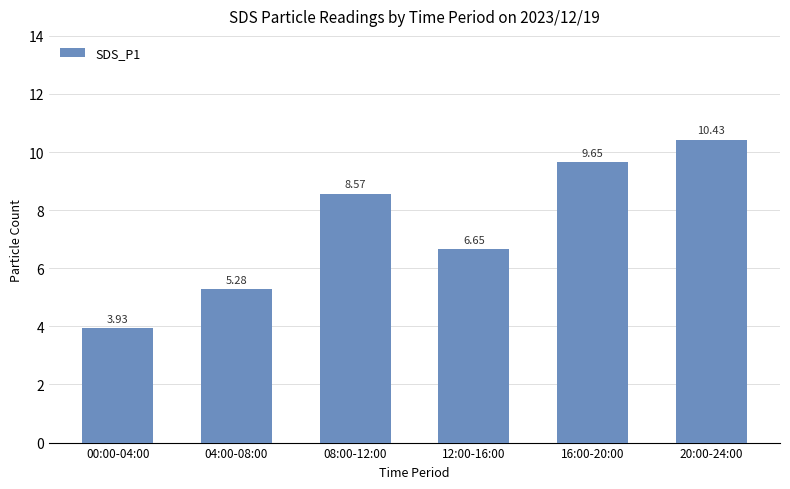

What is the average value?

7.4